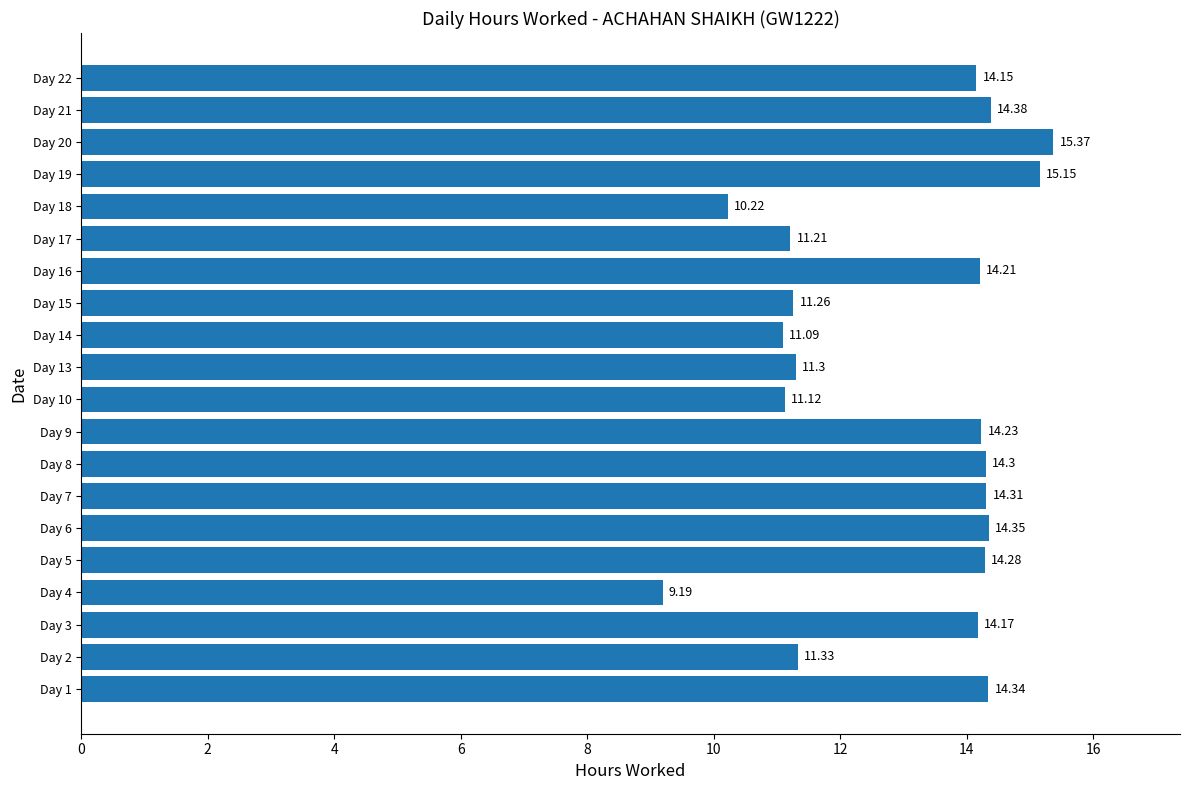

What is the ratio of the value at Day 10 to the value at Day 9?

0.8